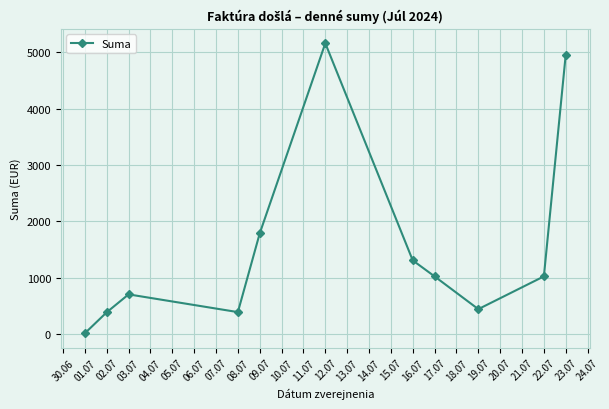

Which category has the highest value across all series?

12.07